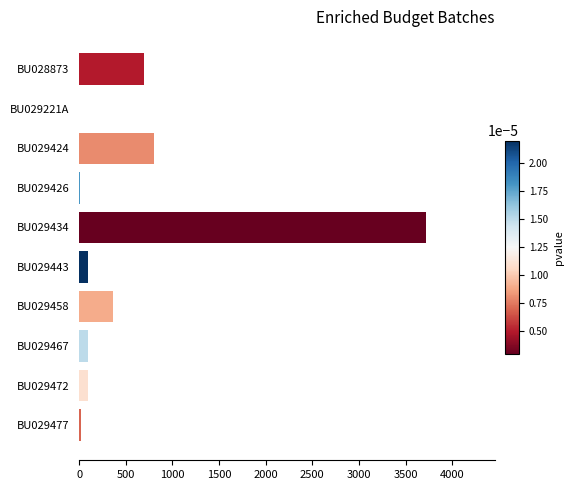

How many data points does each series have?

10